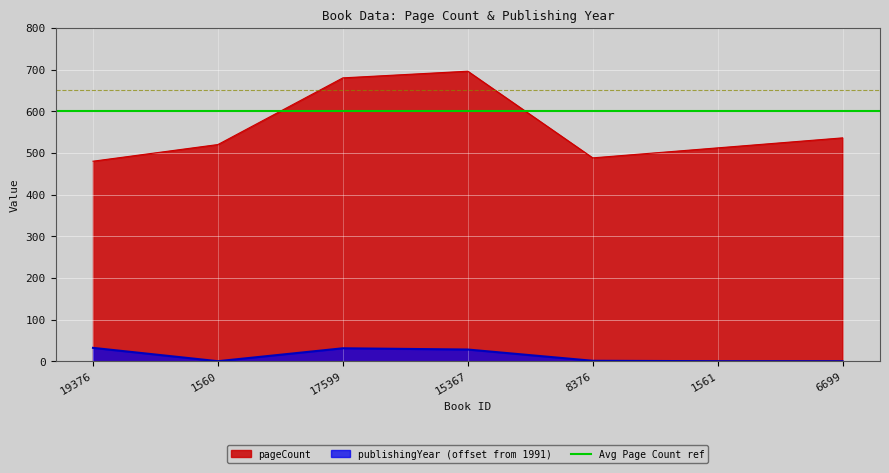

At which label is pageCount closest to 588?

6699